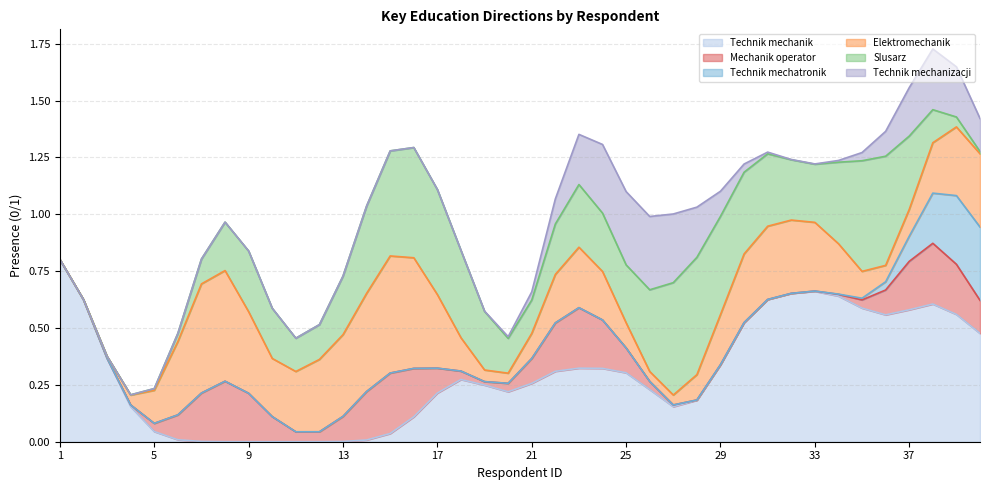

Which series has the largest total across all categories?

Technik mechanik